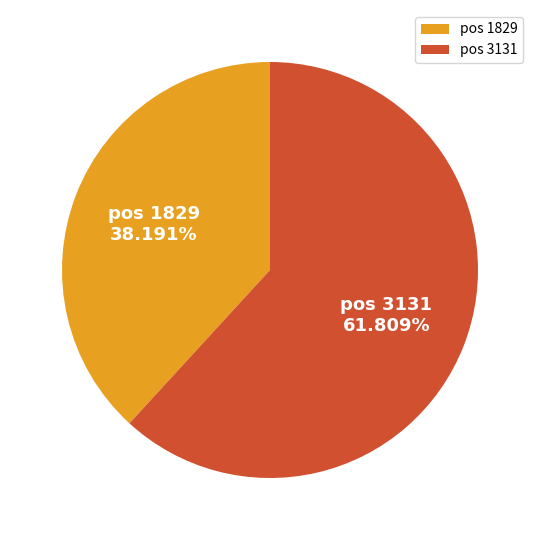

Do pos 3131 and pos 1829 together represent more than half of the pie?

Yes